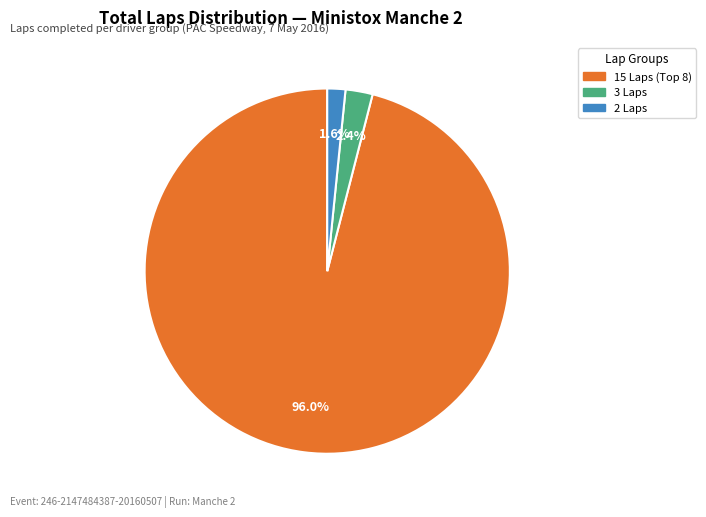

Does any single category account for the majority?

Yes